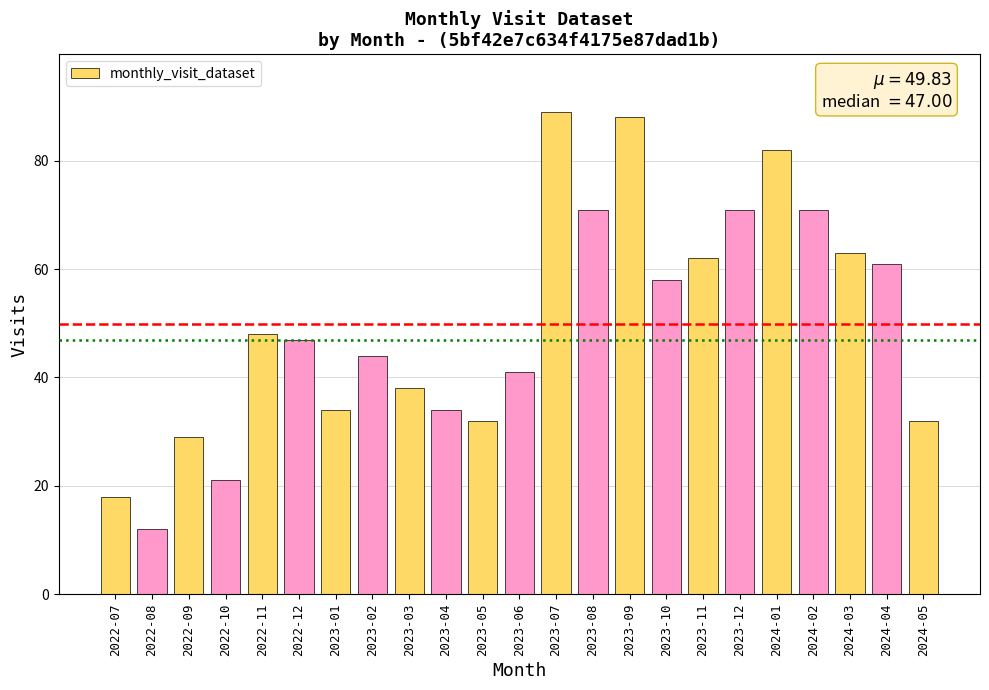

Reading left to right, transcribe all the data shown in this chart.

18	12	29	21	48	47	34	44	38	34	32	41	89	71	88	58	62	71	82	71	63	61	32